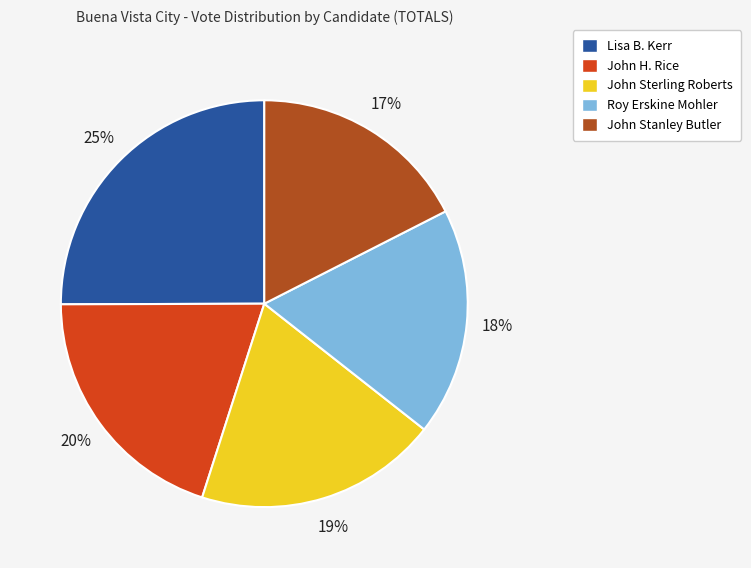

Which slice is the largest?

Lisa B. Kerr